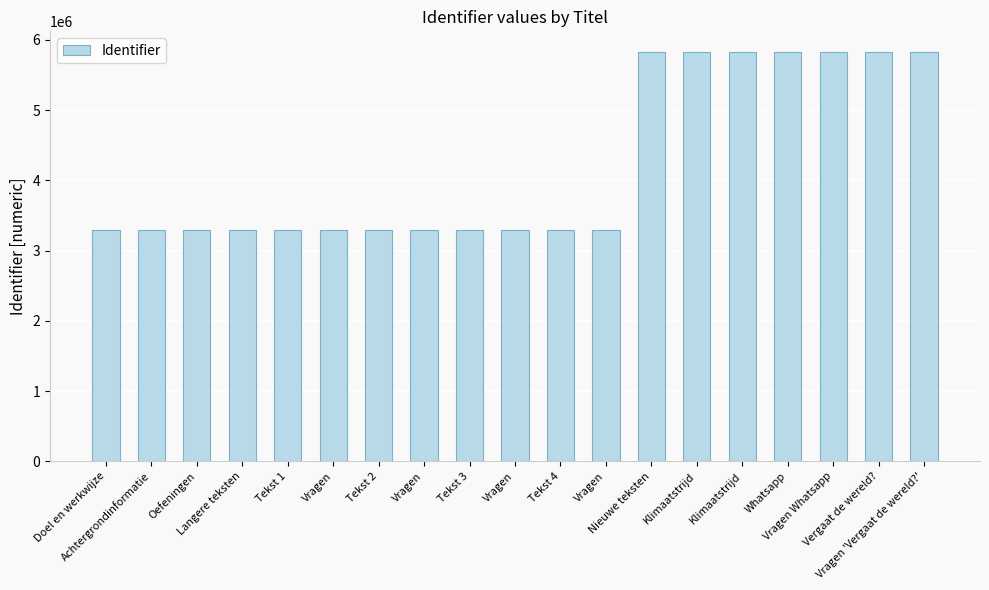

How many values are below 3294598?

9